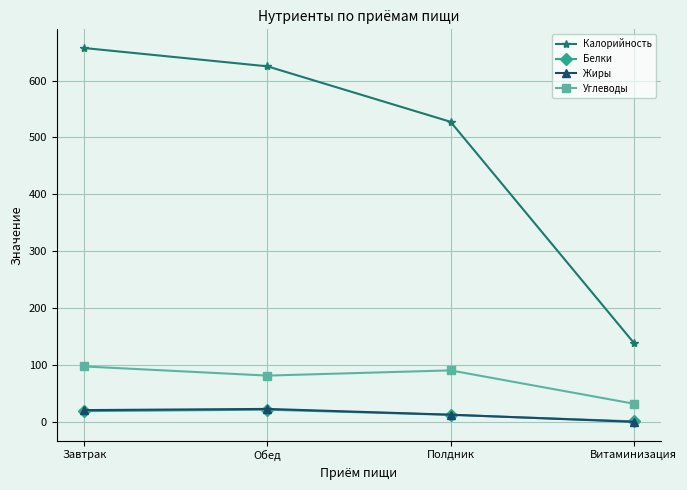

True or false: Белки has a value of 21.6 at Обед.

True